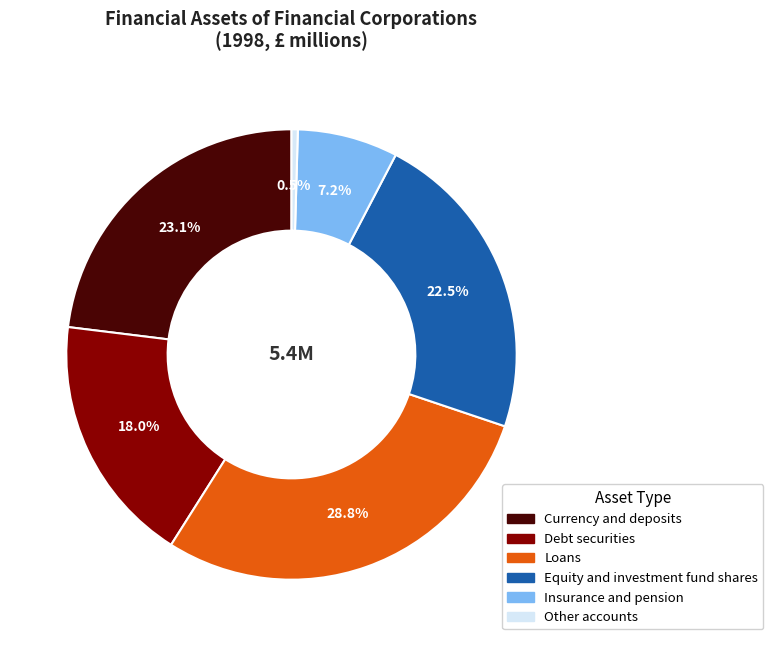

Is there any slice that represents more than half of the pie?

No